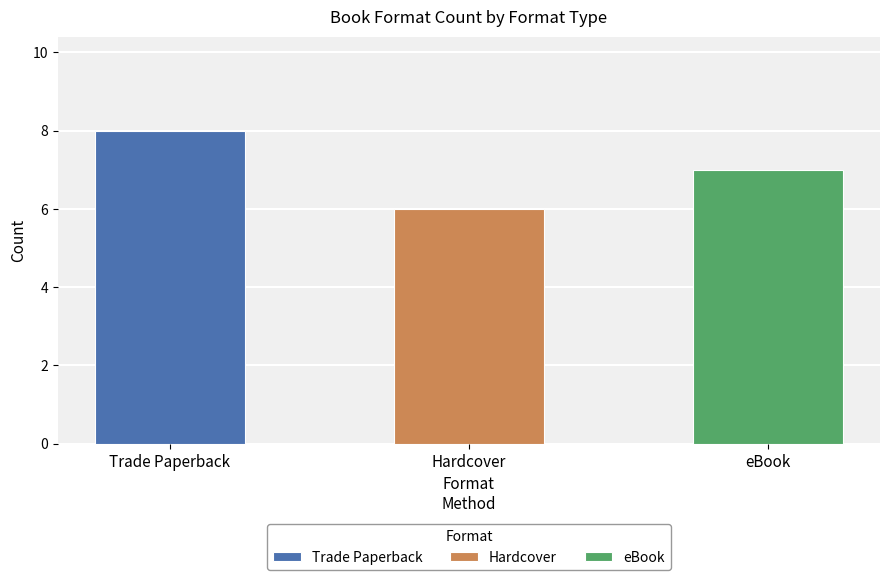

Reading left to right, list all the values displayed in this chart.

8	6	7